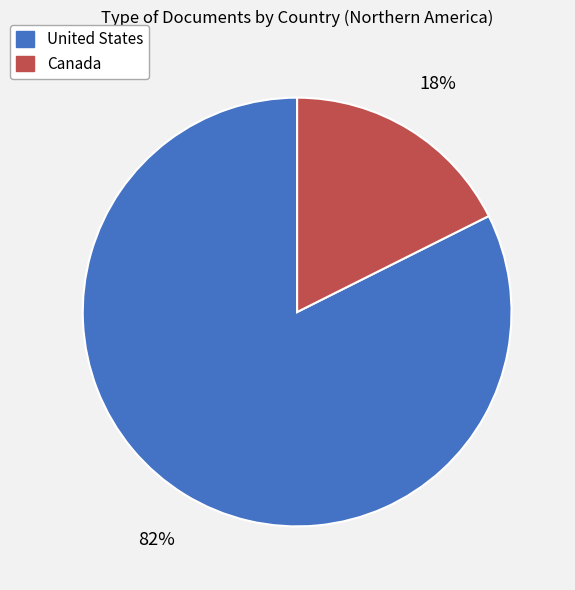

To the nearest percent, what is the combined percentage of Canada and United States?

100%